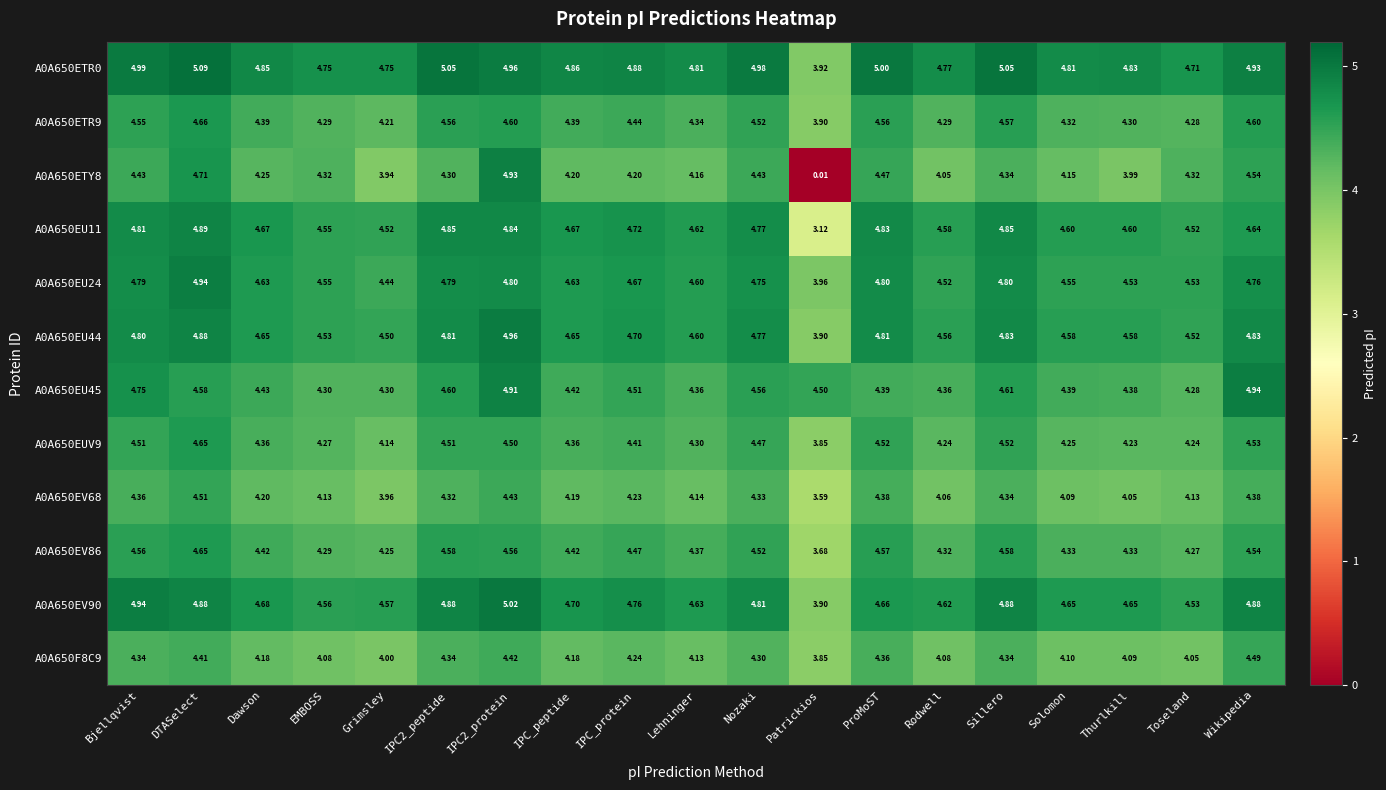

Where is A0A650EV90 nearest to the value 4?

Patrickios